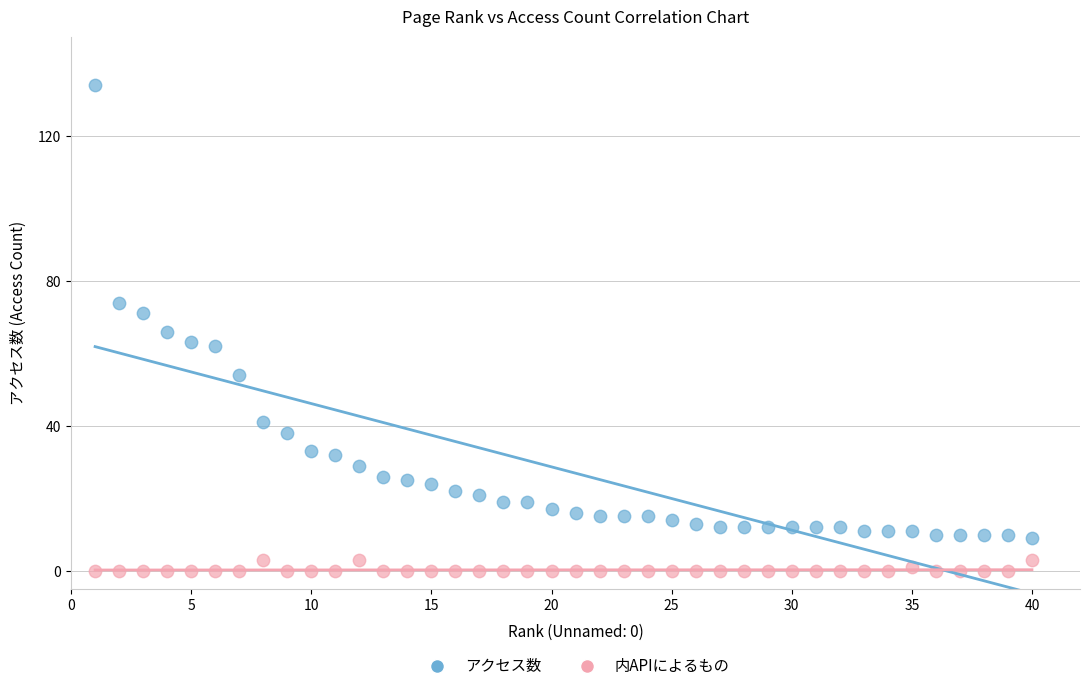

What are all the series names shown in the legend?

アクセス数, 内APIによるもの